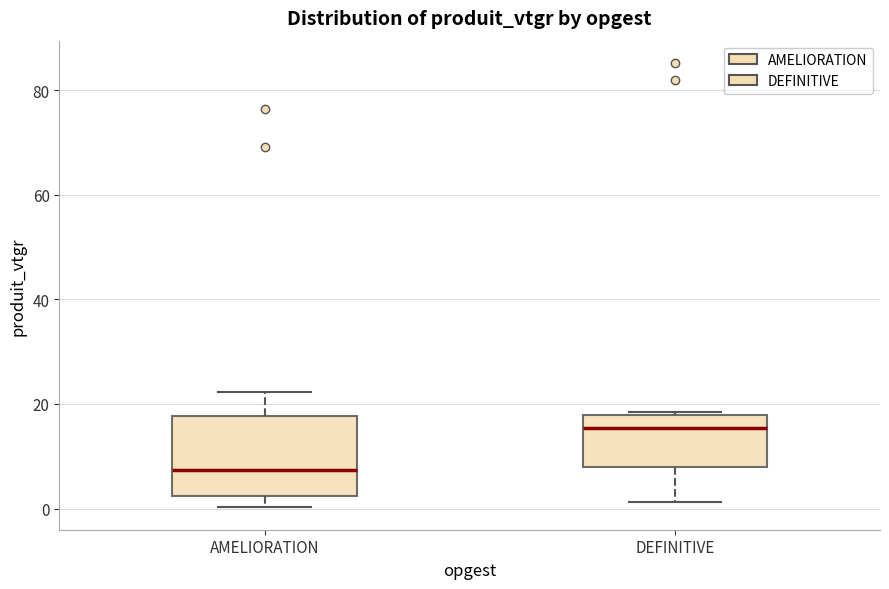

Reading left to right, read every box against the y-axis: the position of its median line, the range the box covers, and the ends of its whiskers. The values are not printed on the chart, so give them approximately, as read against the axis.

AMELIORATION: median 8, box 2 to 18, whiskers 0 to 22
DEFINITIVE: median 16, box 8 to 18, whiskers 2 to 18